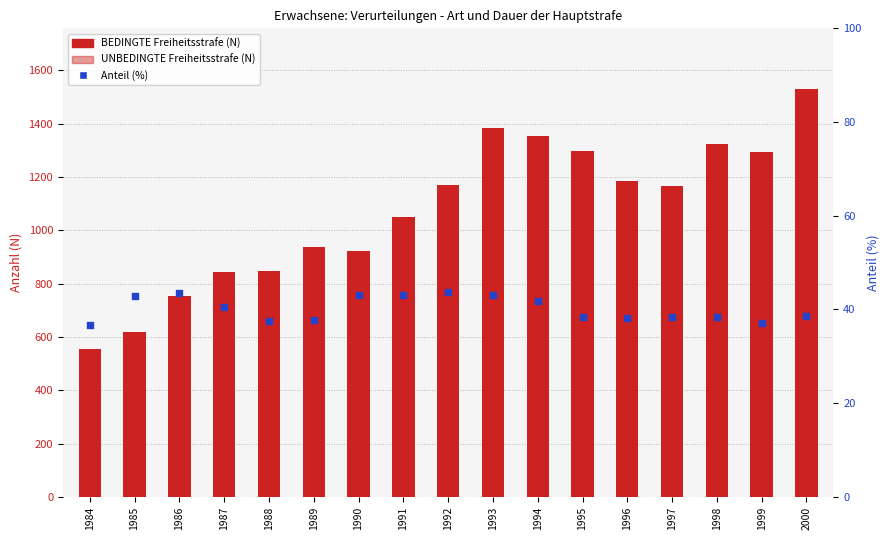

Which series reaches the maximum Y coordinate?

BEDINGTE Freiheitsstrafe